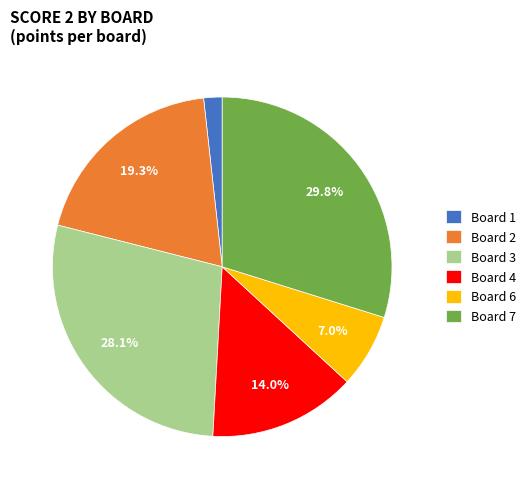

Does any single category account for the majority?

No